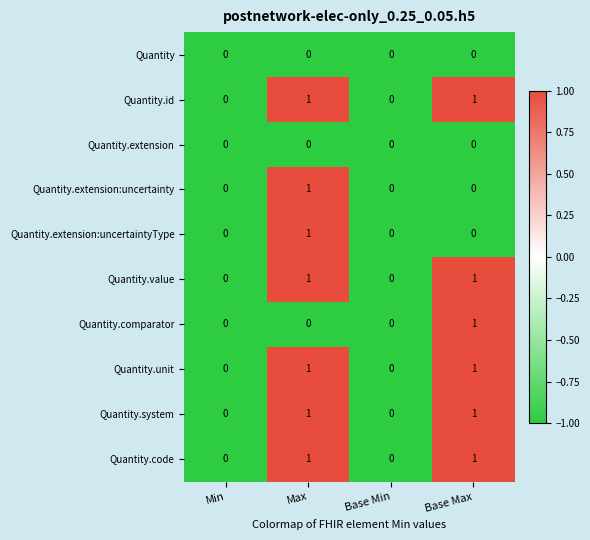

Count the Quantity.system values in the range 0 to 1.

4